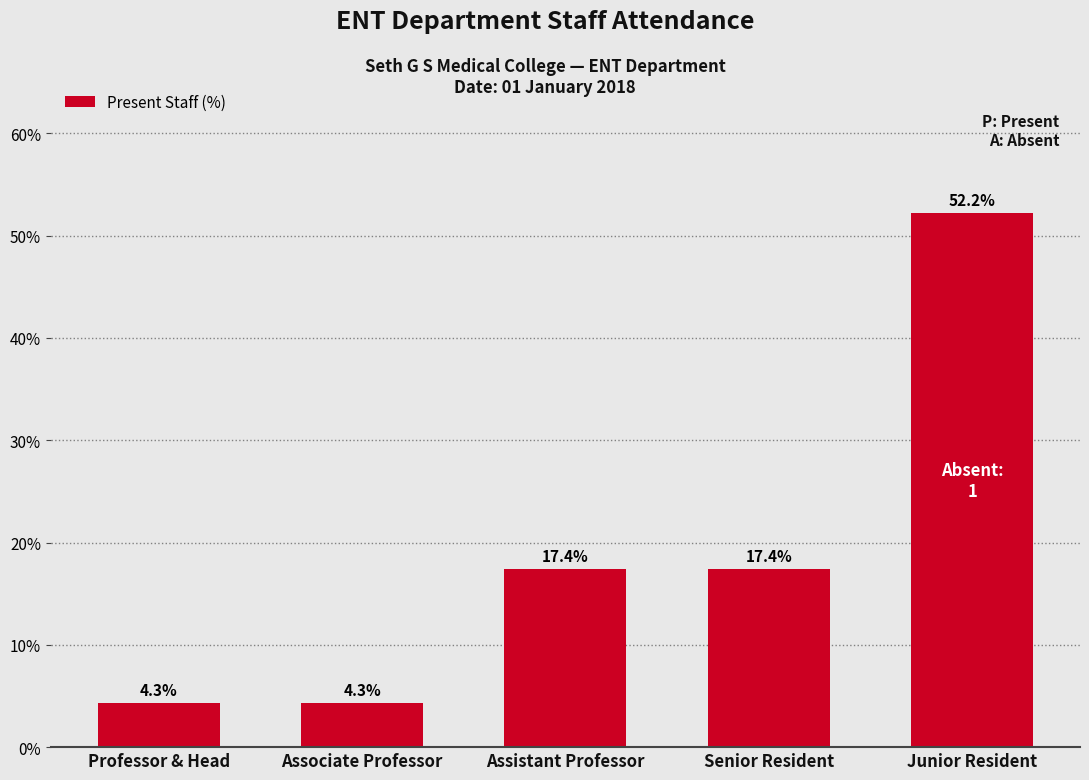

Reading right to left, what are all the values shown in this chart?

52.2	17.4	17.4	4.3	4.3